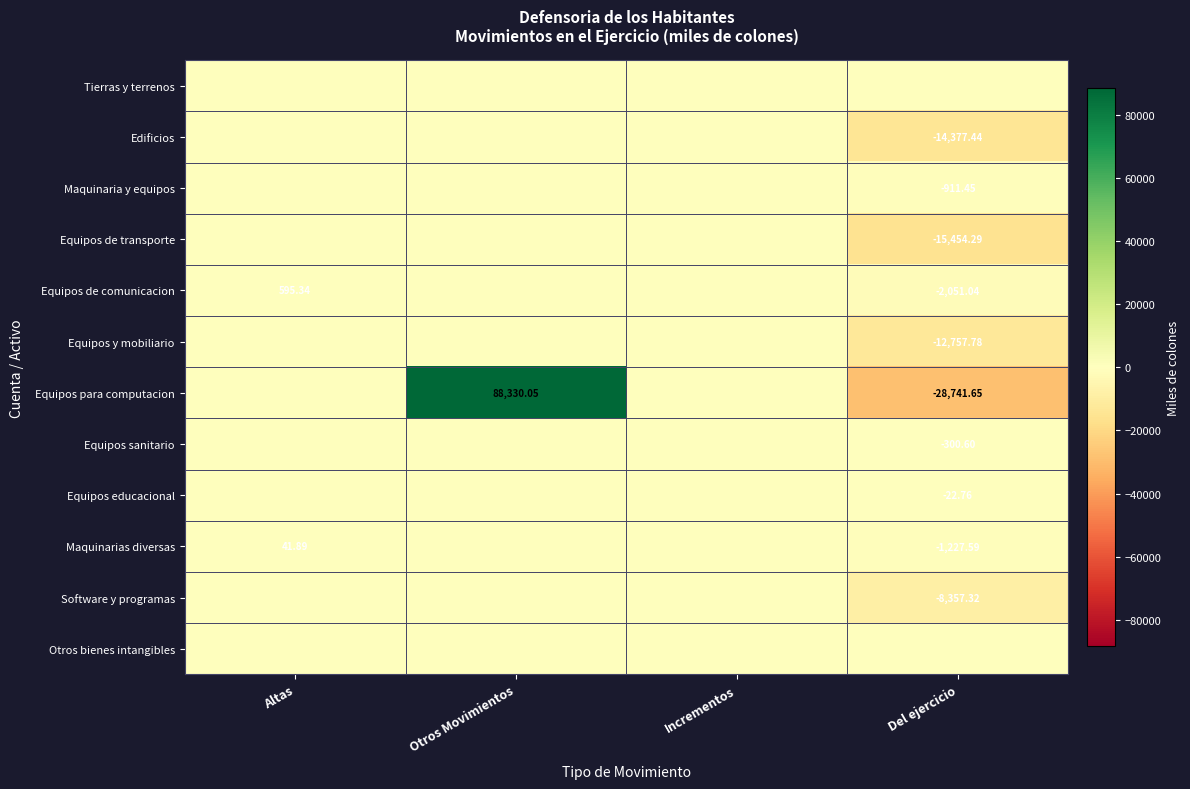

How many categories are shown in the chart?

4